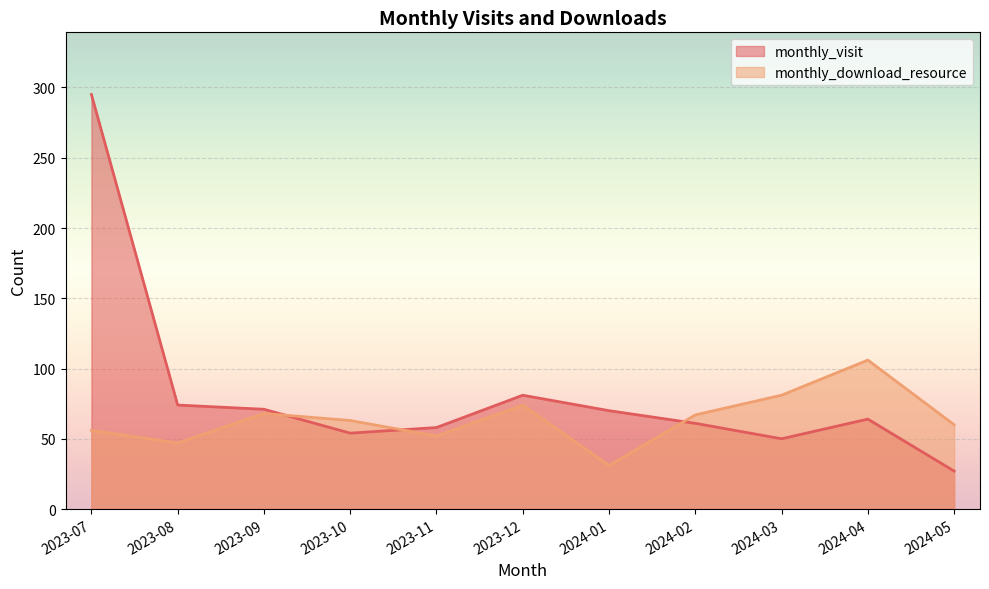

Rank the categories by monthly_visit value from highest to lowest.

2023-07, 2023-12, 2023-08, 2023-09, 2024-01, 2024-04, 2024-02, 2023-11, 2023-10, 2024-03, 2024-05